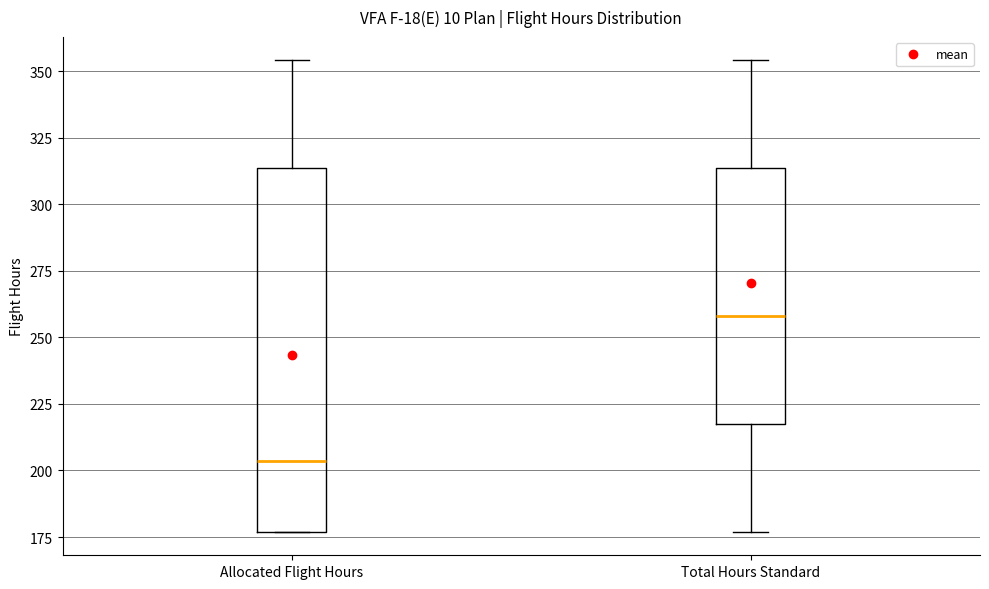

Comparing the boxes themselves (not the whiskers), which one is the tallest?

Allocated Flight Hours